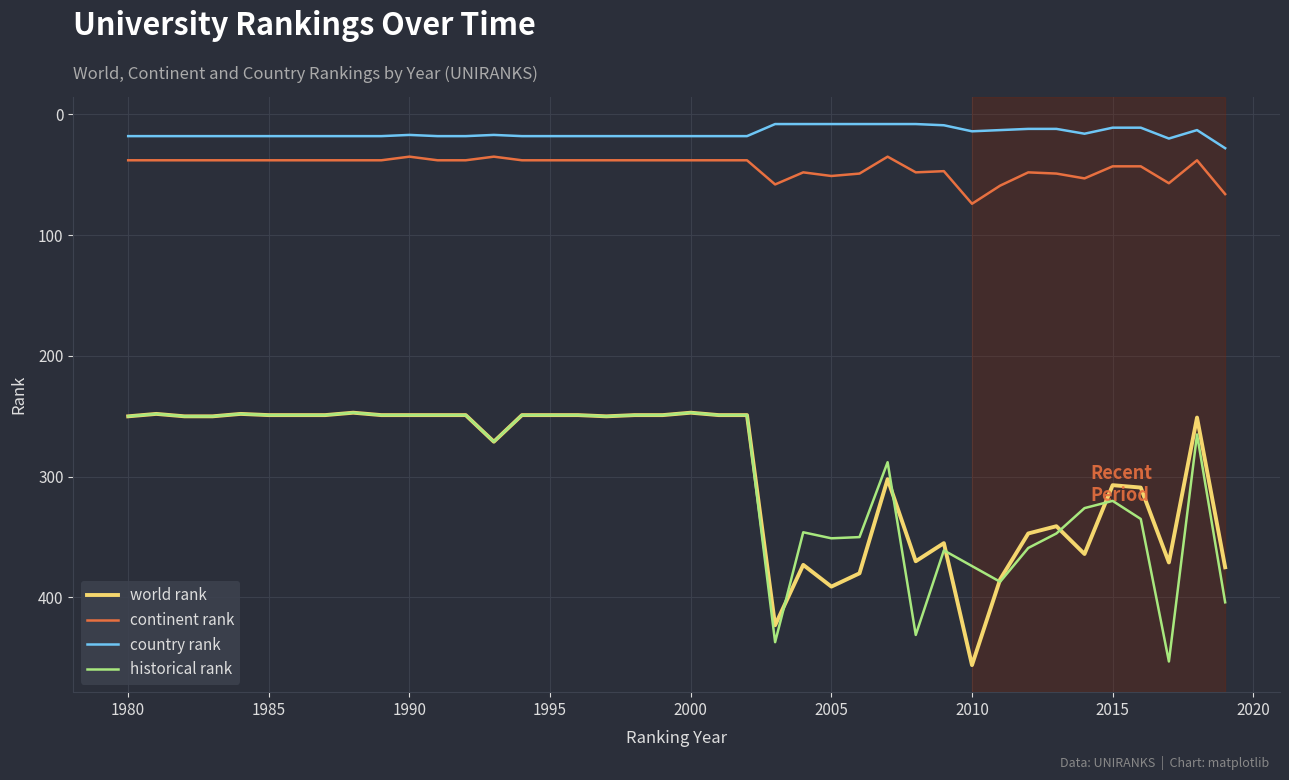

What is the lowest value of the historical rank series?

247